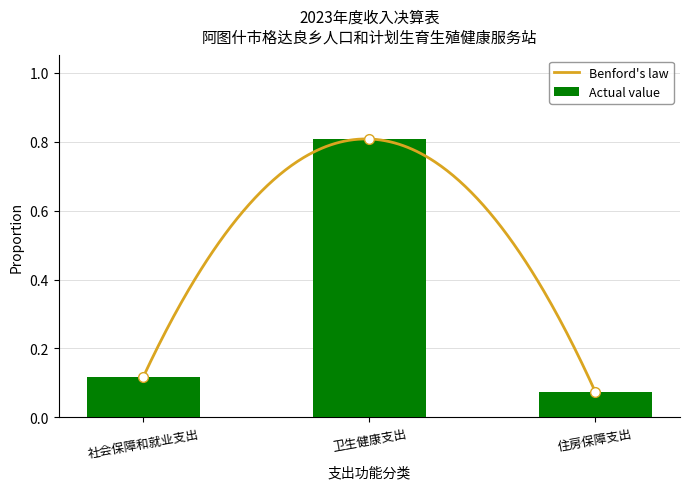

Rank the categories by Actual value value from lowest to highest.

住房保障支出, 社会保障和就业支出, 卫生健康支出